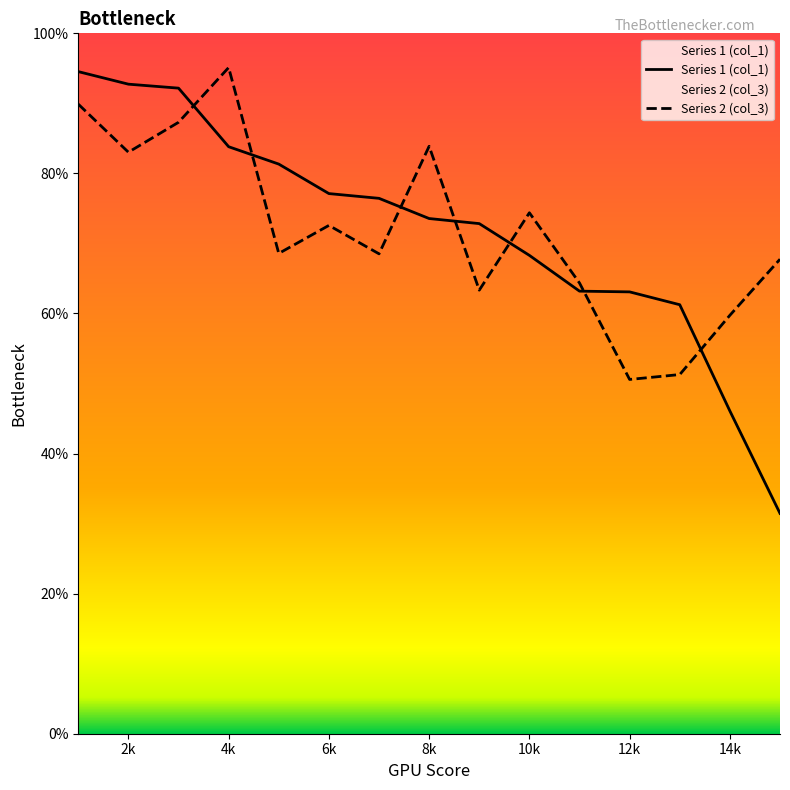

Does the chart display data point markers on the line(s)?

No